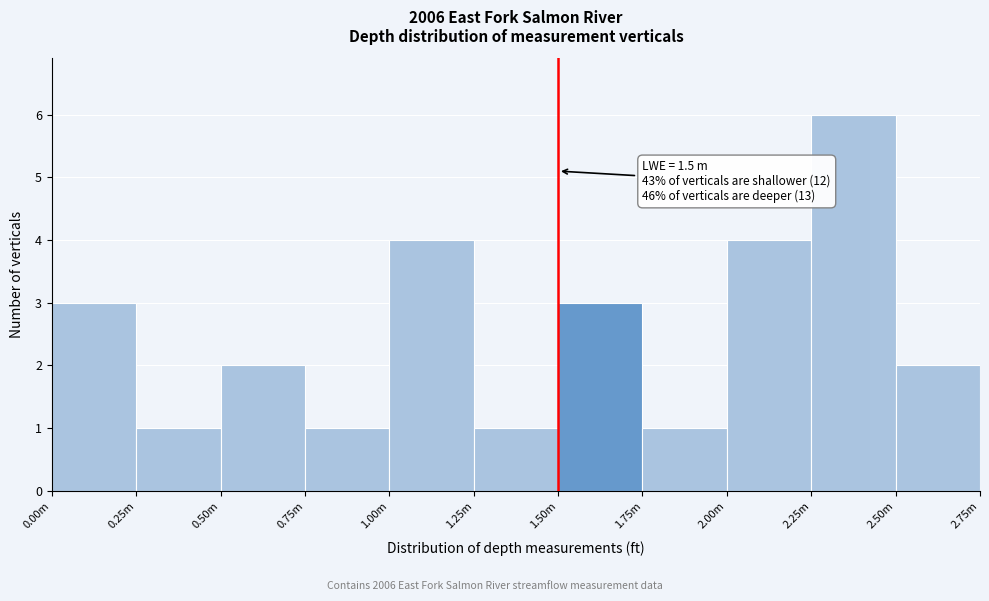

Reading right to left, what are all the values shown in this chart?

2.50m=2	2.25m=6	2.00m=4	1.75m=1	1.50m=3	1.25m=1	1.00m=4	0.75m=1	0.50m=2	0.25m=1	0.00m=3